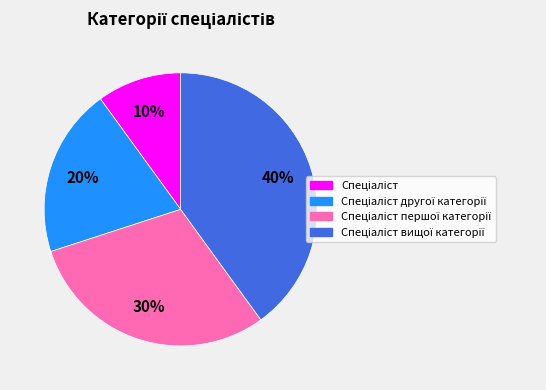

To the nearest percent, what is the average slice percentage?

25%